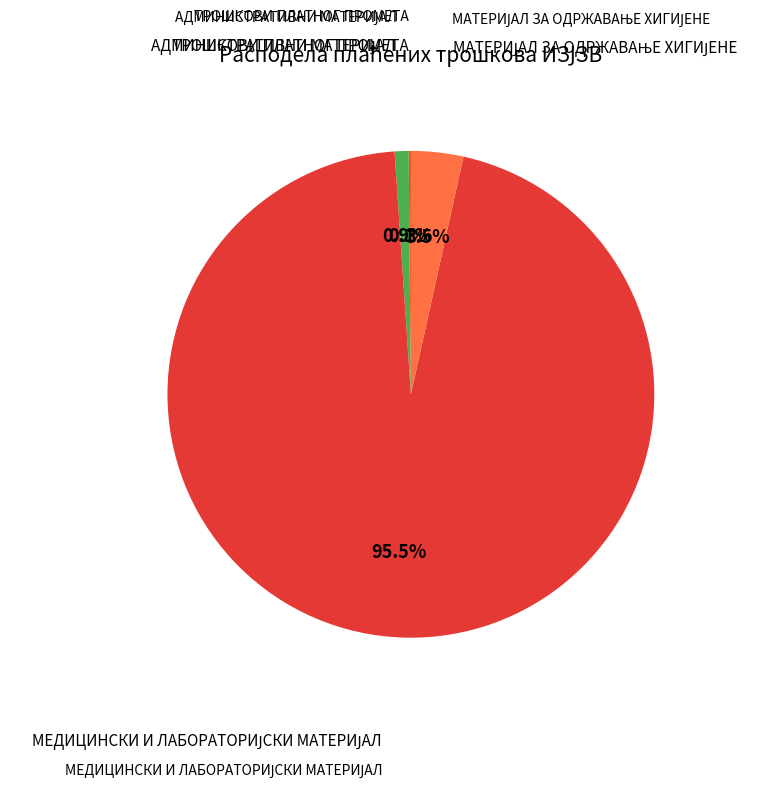

Is there a majority slice in this chart?

Yes